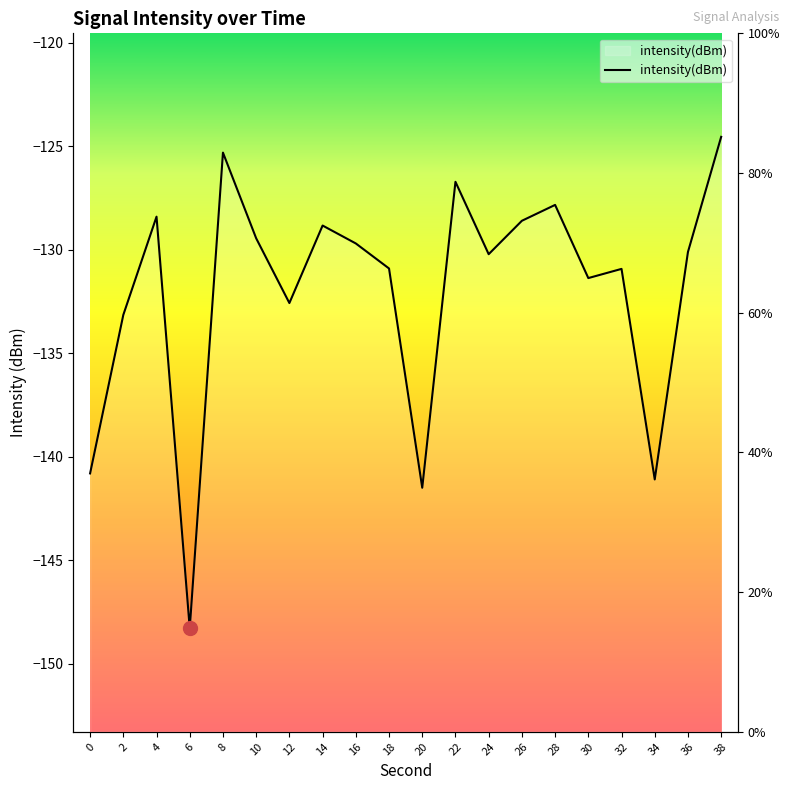

Between 12 and 36, which is larger?

36